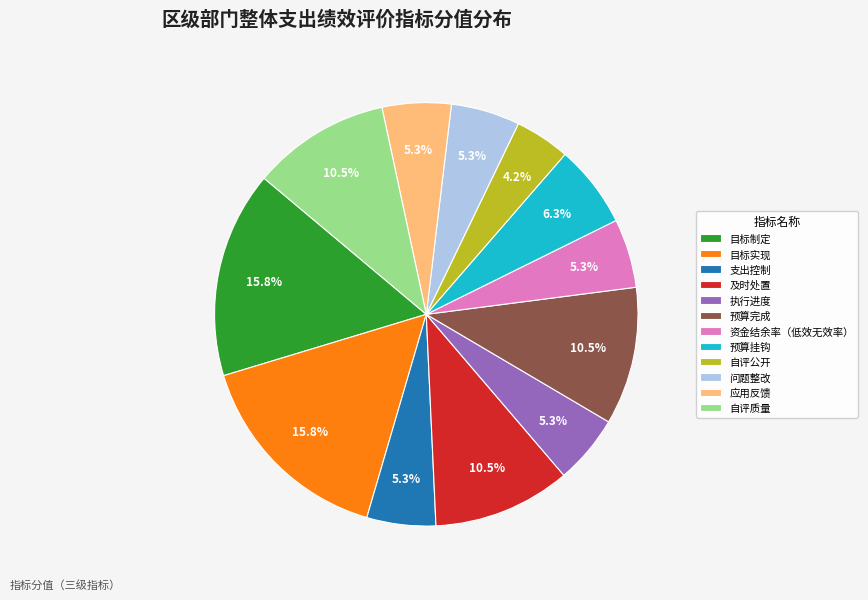

Approximately how many times larger is the value at 及时处置 compared to 应用反馈?

2.0